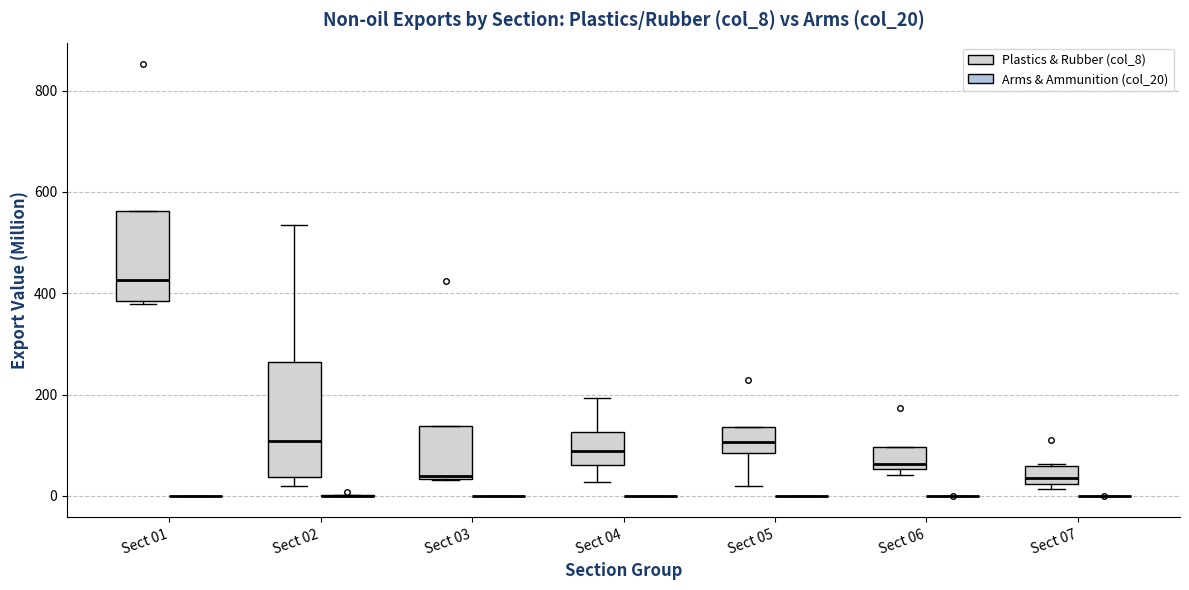

Which box is the tallest, from its lower edge to its upper edge?

Sect 02 (Plastics & Rubber (col_8))